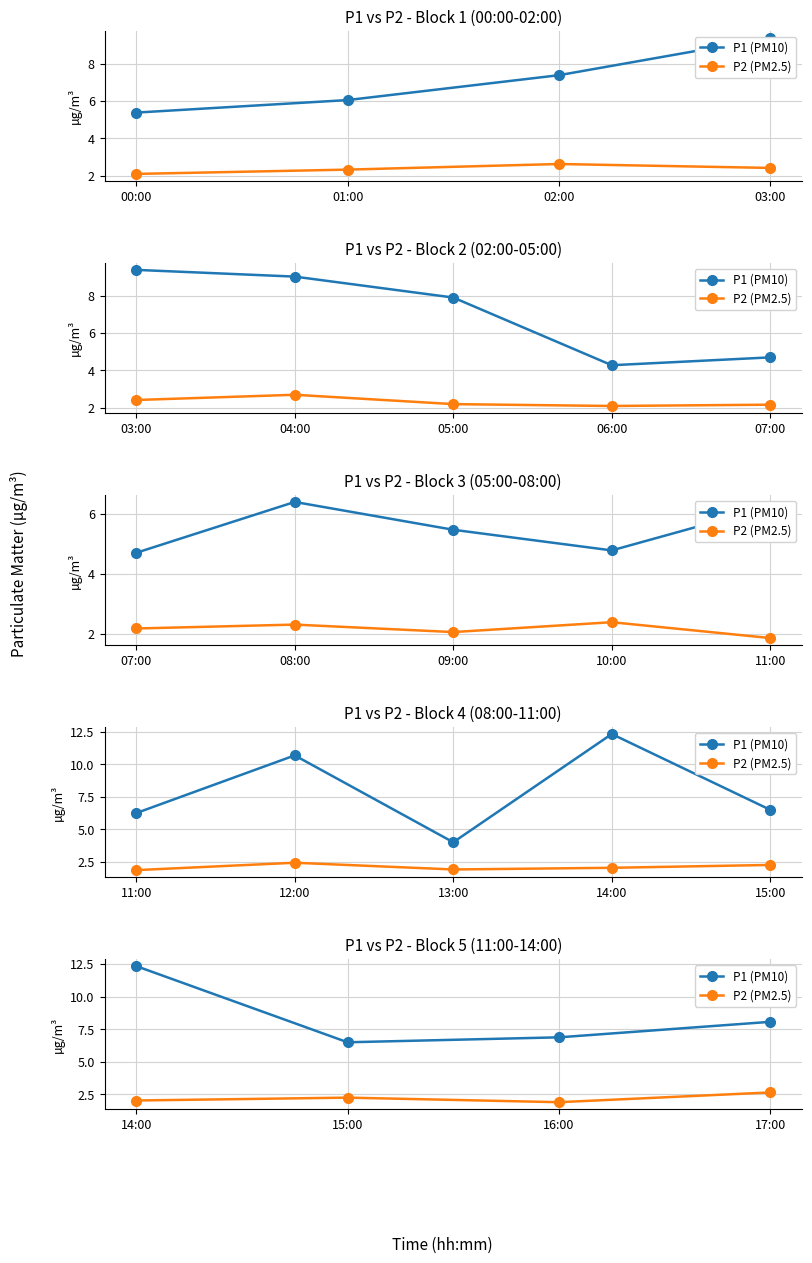

True or false: P2 (PM2.5) and P1 (PM10) cross at least once.

False